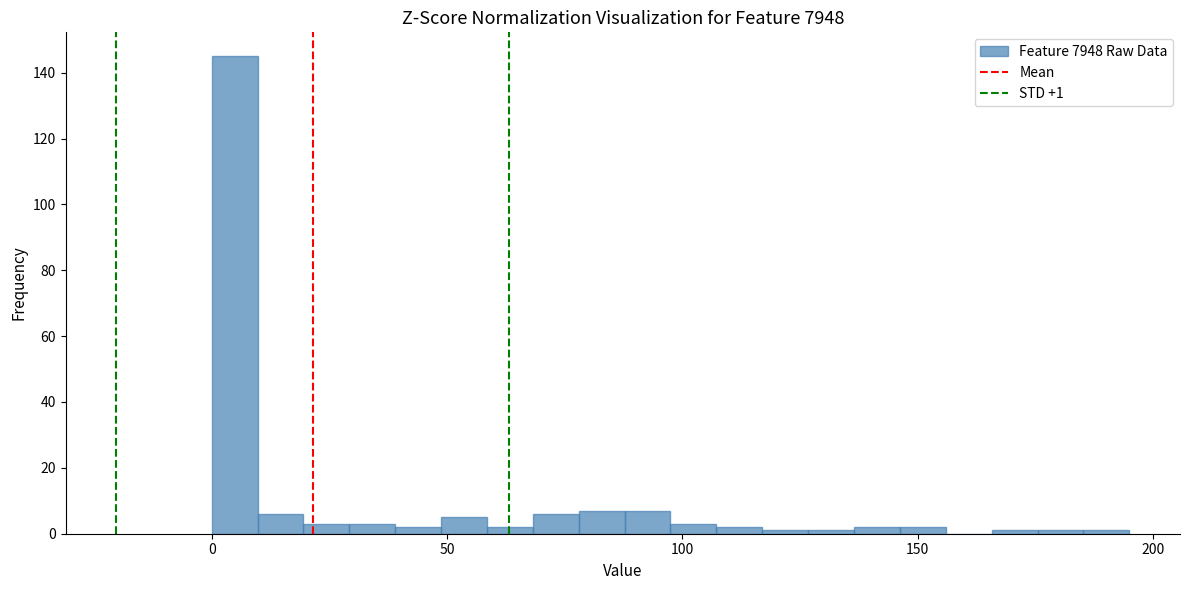

Read against the x-axis, roughly where is the centre of the tallest bar?

5